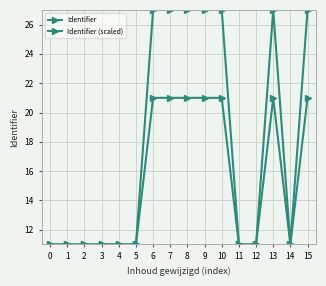

Count the number of data series in this chart.

2